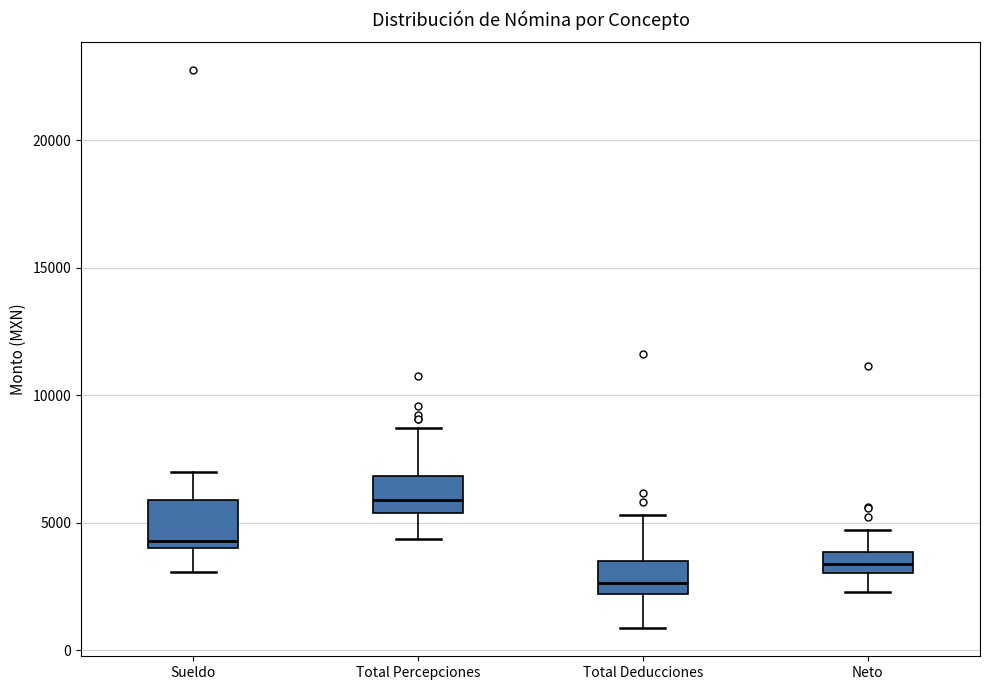

Where does the upper whisker of the box for Total Percepciones end on the y-axis? The values are not printed on the chart, so give them approximately, as read against the axis.

8500